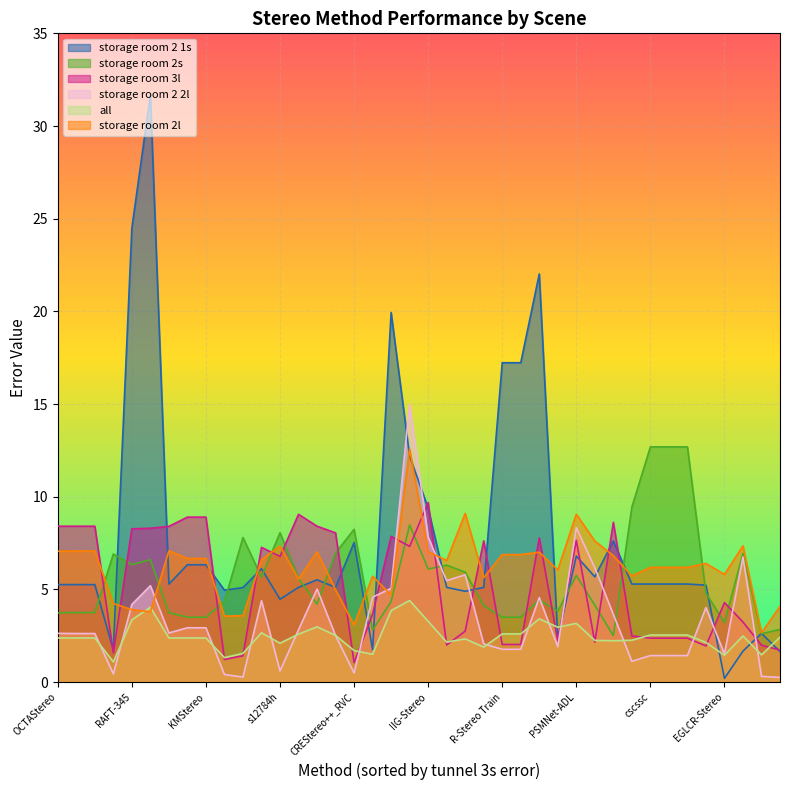

How many lines are shown in the chart?

6